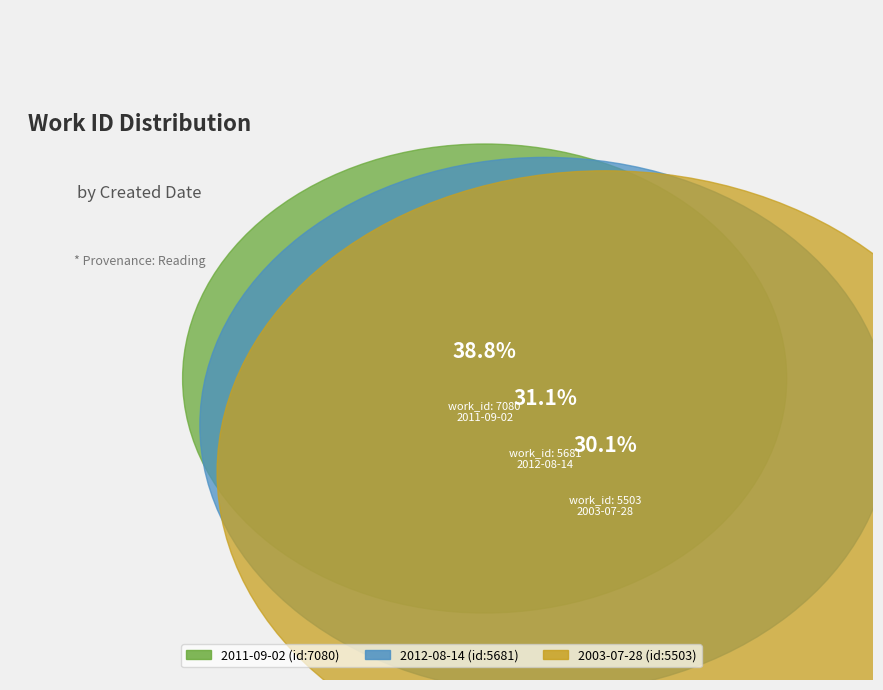

What is the ratio of the value at 2003-07-28 to the value at 2012-08-14?

1.0